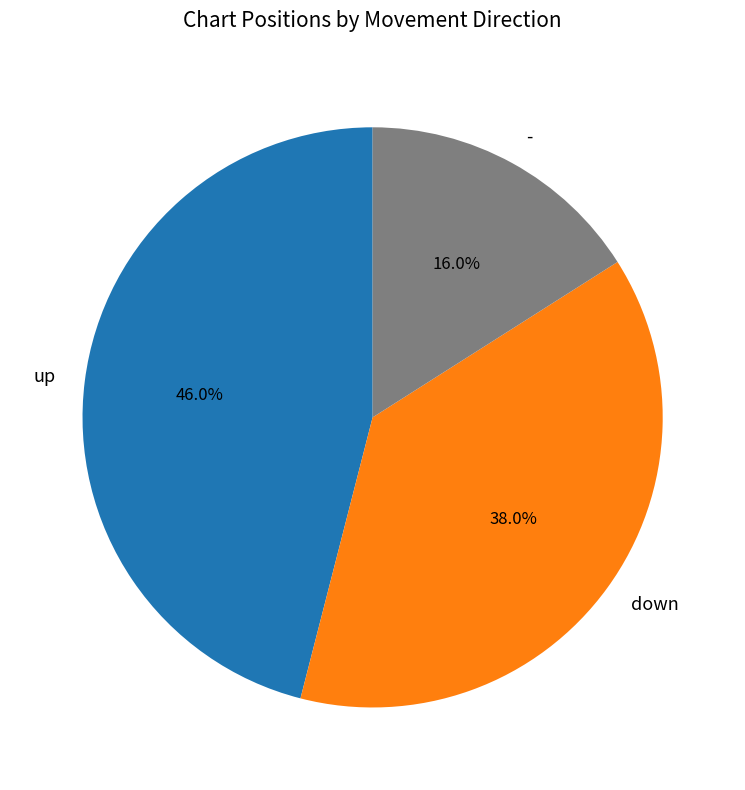

Is it true that - is 16% of the pie?

True